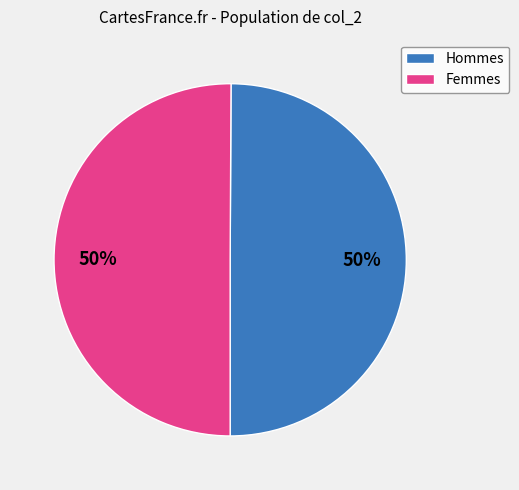

To the nearest percent, what portion does Femmes represent?

50%